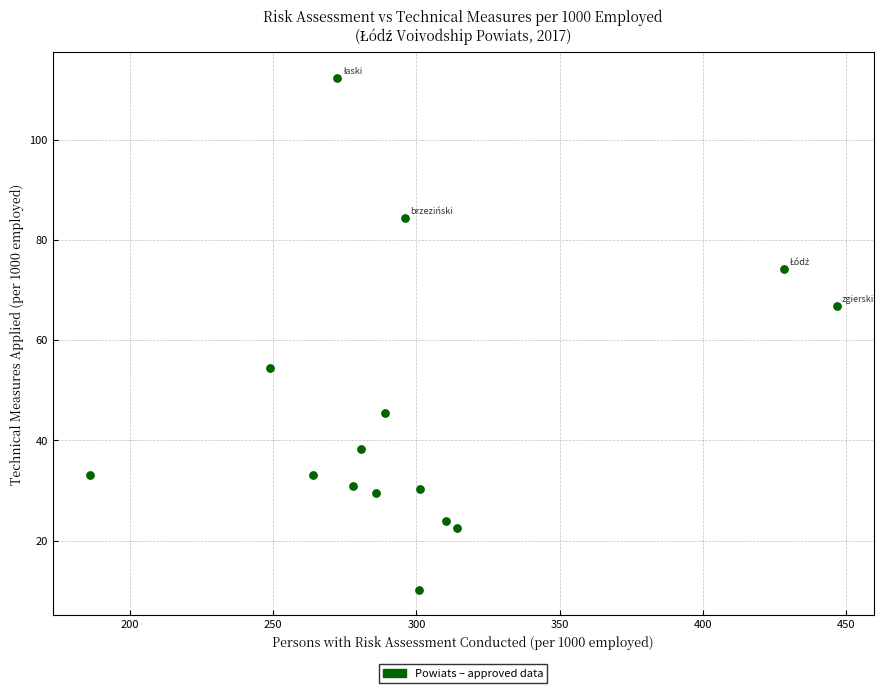

What is the range of X values (max minus min)?

260.7